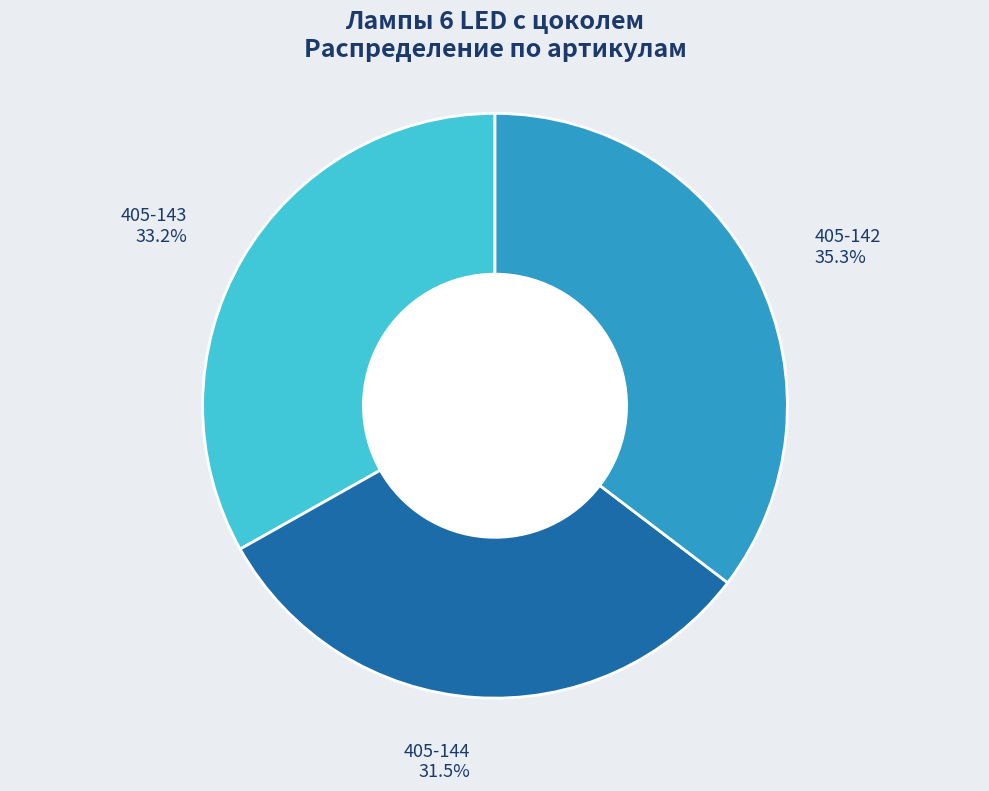

How much of the chart is everything except 405-143?

66.8%